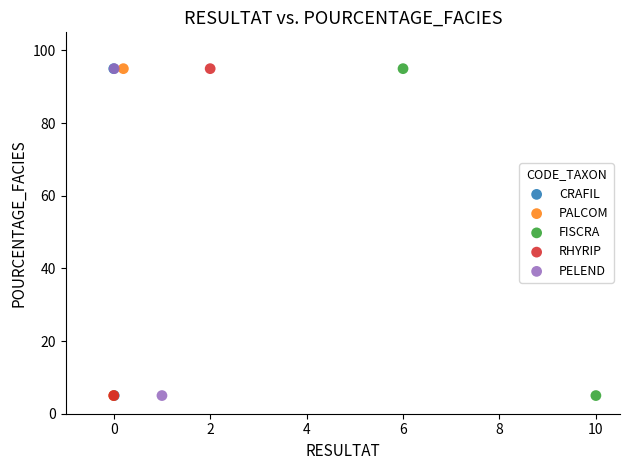

What are all the series names shown in the legend?

CRAFIL, PALCOM, FISCRA, RHYRIP, PELEND